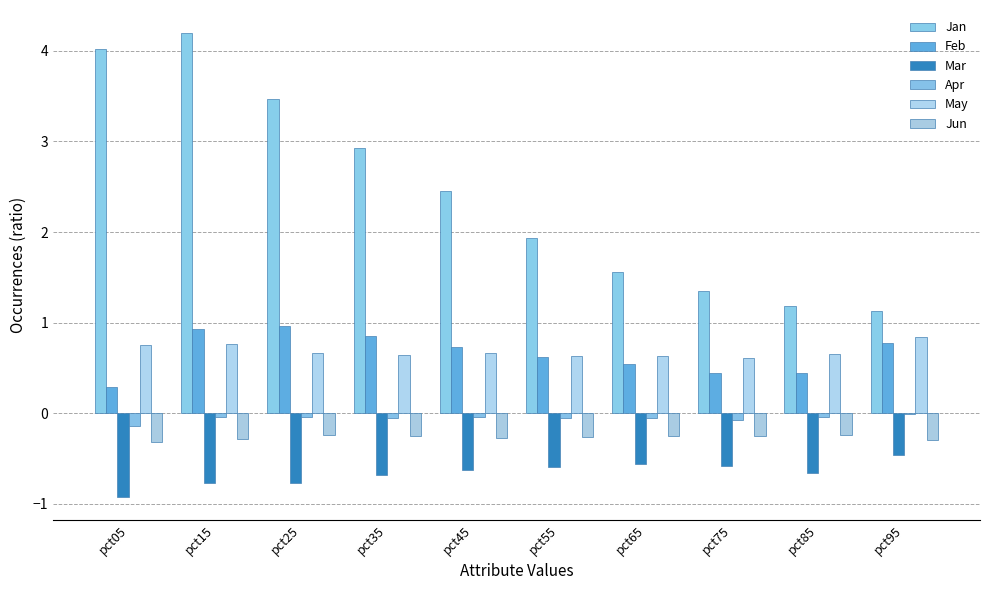

Are the bars horizontal?

No